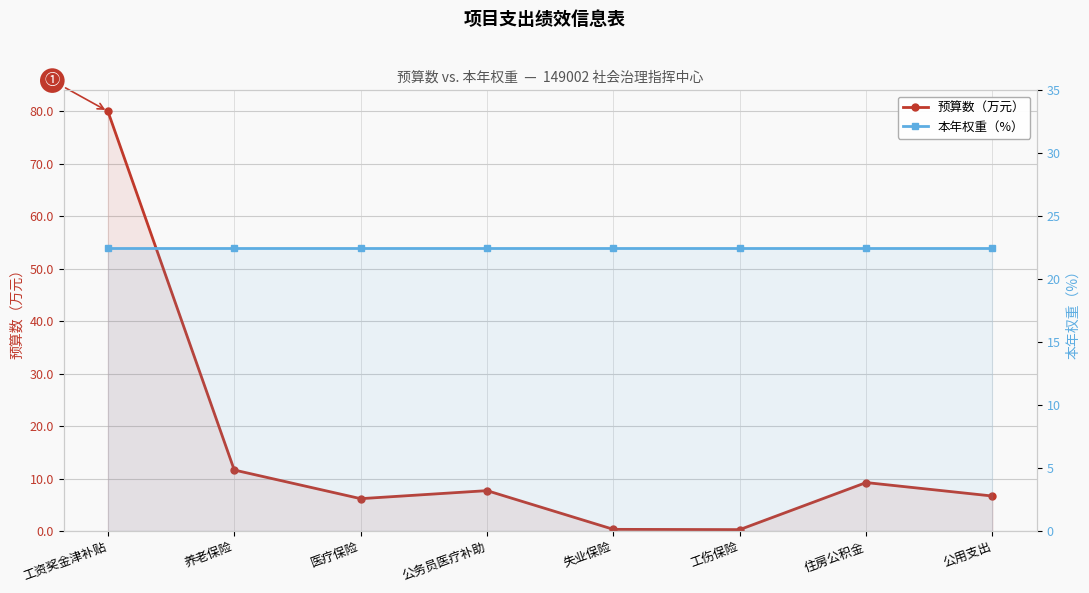

How many lines are shown in the chart?

2